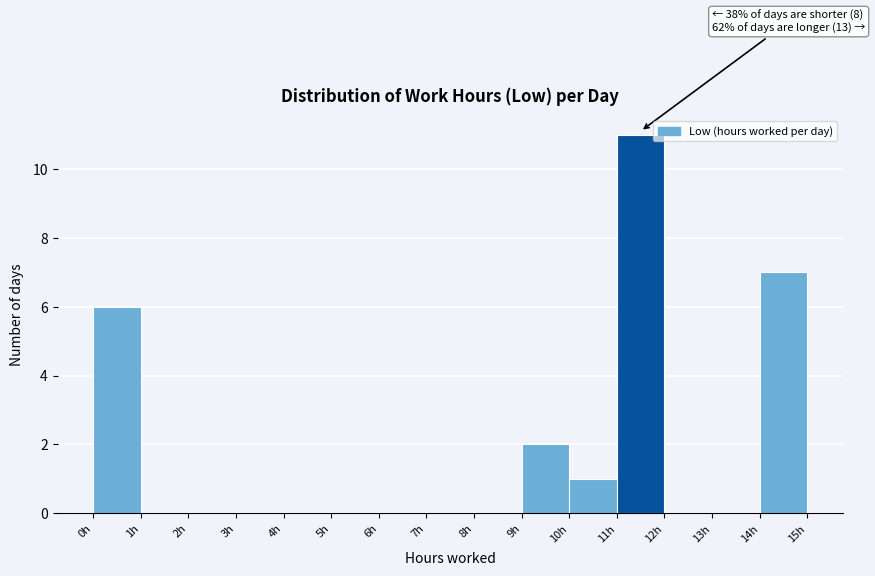

Over which range of the x-axis is the bar tallest?

11 to 12